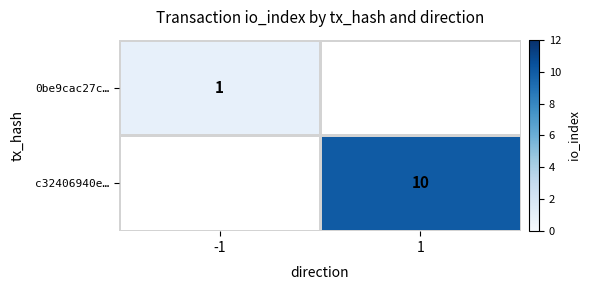

The c32406940e… series shows 18 at 1. True or false?

False